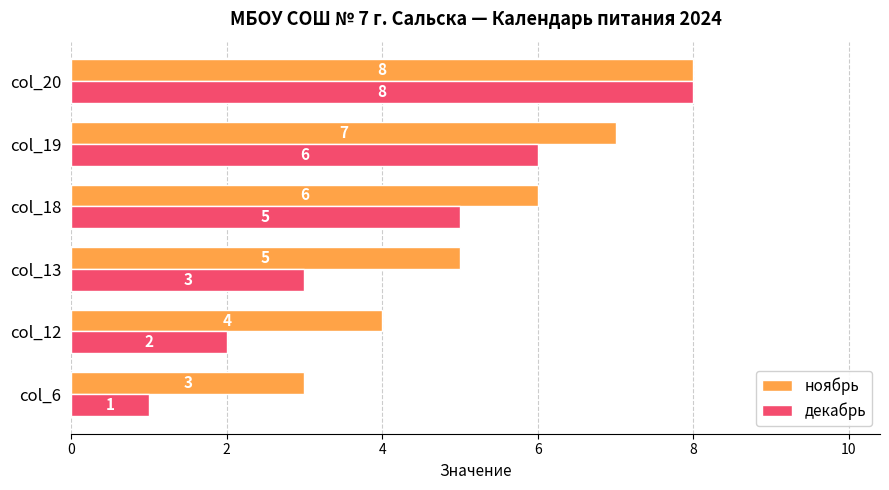

Is it true that декабрь equals 10 at col_19?

False